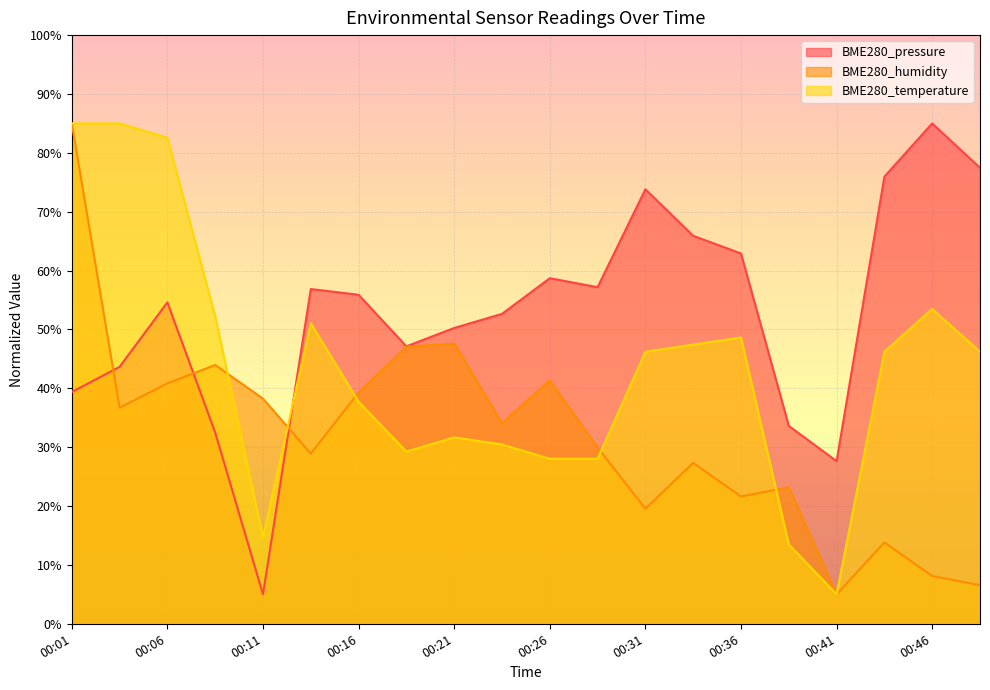

List the labels in order of BME280_pressure value, smallest first.

00:11, 00:41, 00:09, 00:38, 00:01, 00:04, 00:18, 00:21, 00:23, 00:06, 00:16, 00:14, 00:28, 00:26, 00:36, 00:33, 00:31, 00:43, 00:48, 00:46